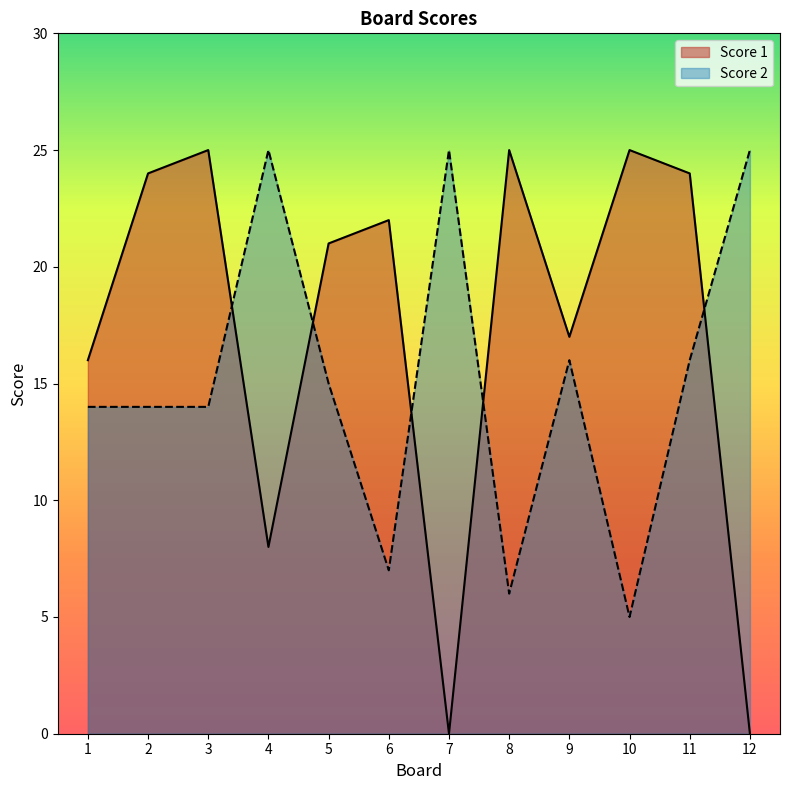

True or false: Score 1 has more than 2 points higher than both neighbors.

True